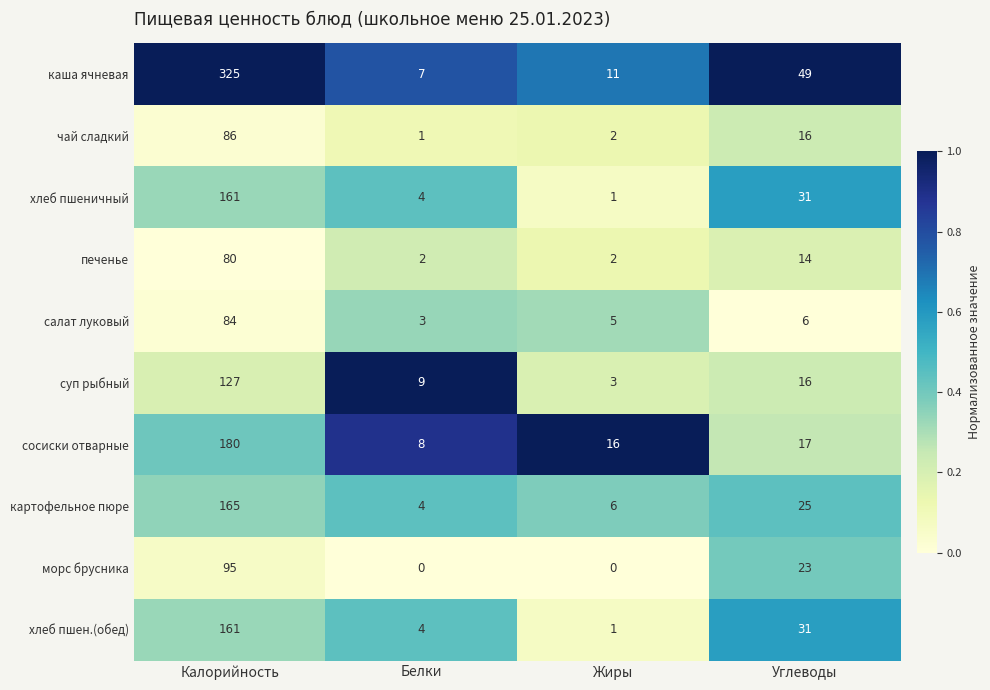

What is the spread (max minus min) of values at Белки?

9